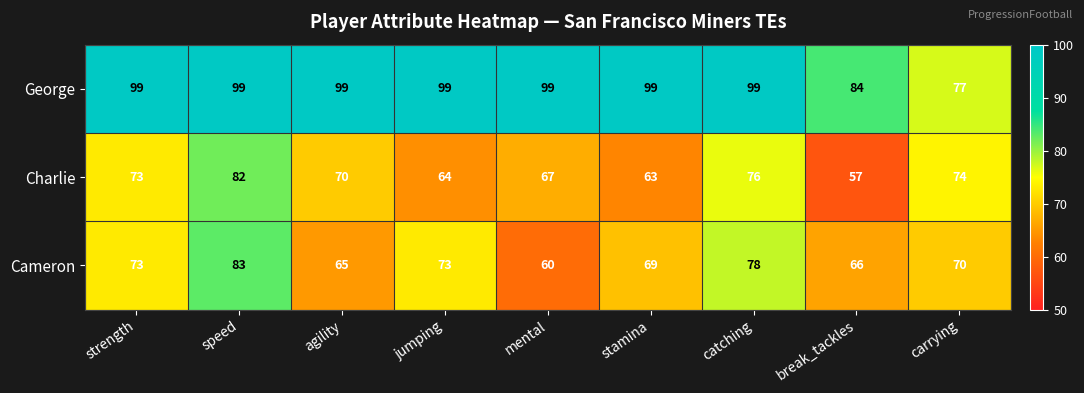

At how many categories does at least one series exceed 73?

9